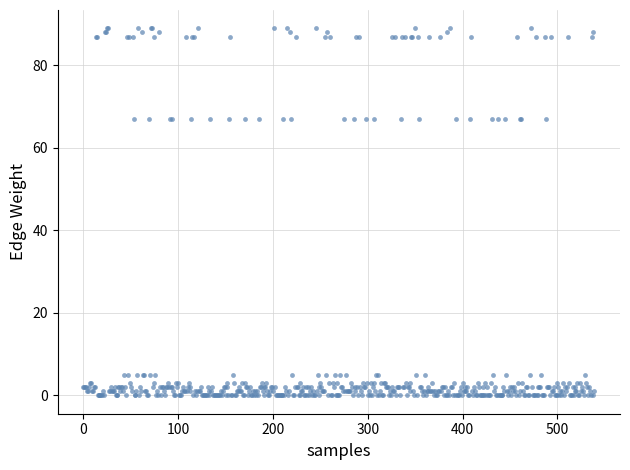

What is the range of Y values (max minus min)?

89